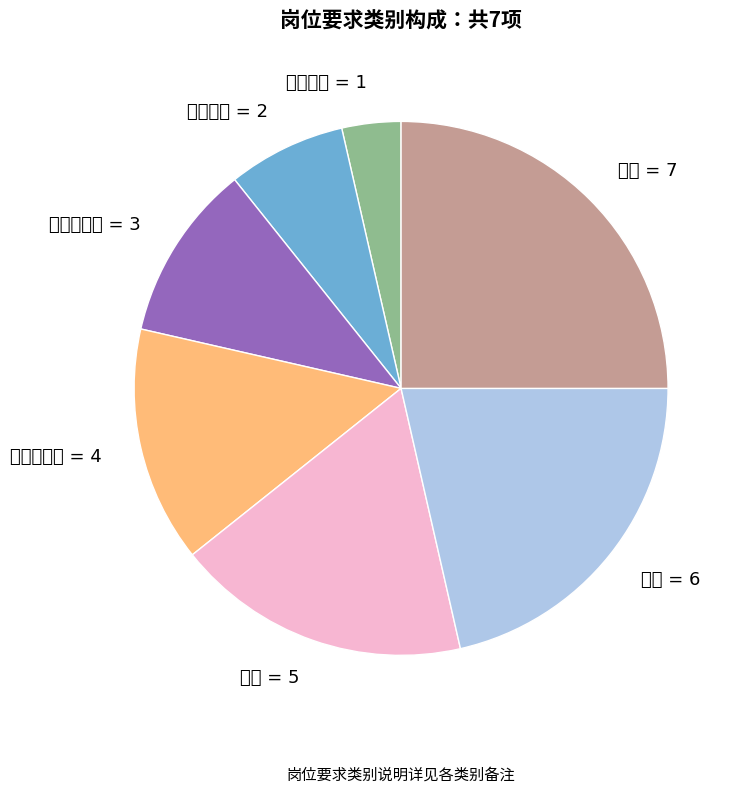

How much of the chart is everything except 其他?

75.0%